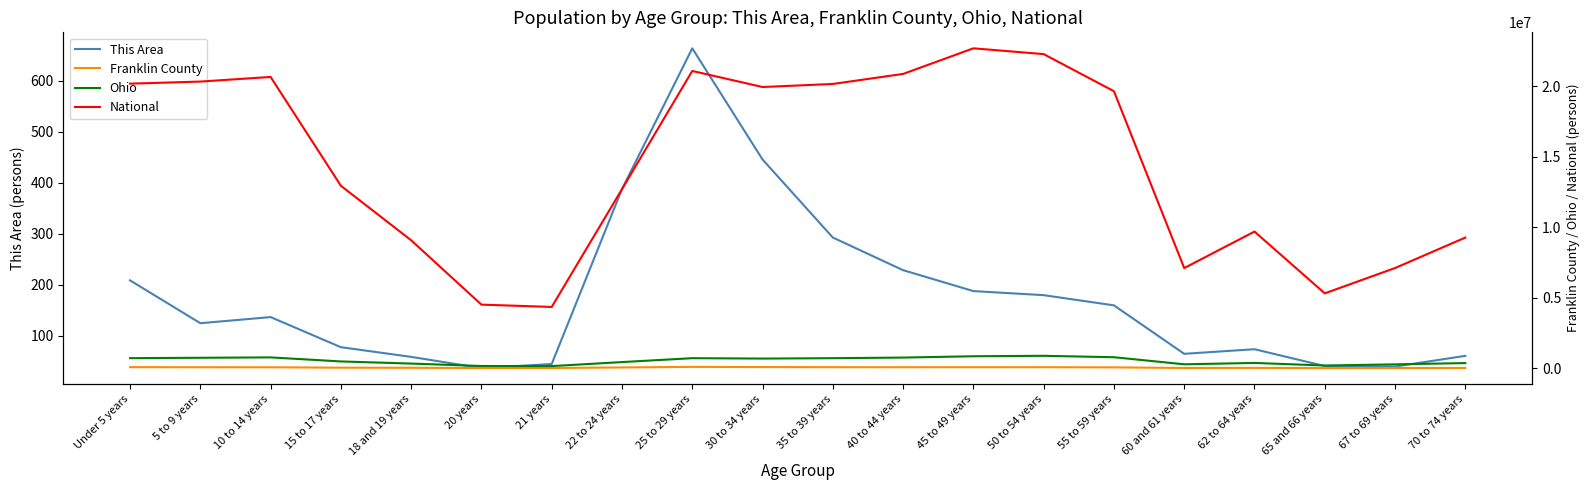

Reading left to right, what are all the values shown in this chart?

This Area: 209	125	137	78	59	37	45	388	664	446	293	229	188	180	160	65	74	41	40	61
Franklin County: 83117	76768	73778	44879	36113	20884	20758	61006	101908	88855	80667	77193	80481	79424	67127	23875	30875	15288	20812	26534
Ohio: 720856	747889	774699	487307	336375	163986	157045	442085	718630	691329	718462	761369	855134	887057	786857	284403	381006	198333	280531	371370
National: 20201362	20348657	20677194	12954254	9086089	4519129	4354294	12712576	21101849	19962099	20179642	20890964	22708591	22298125	19664805	7113727	9704197	5319902	7115361	9278166